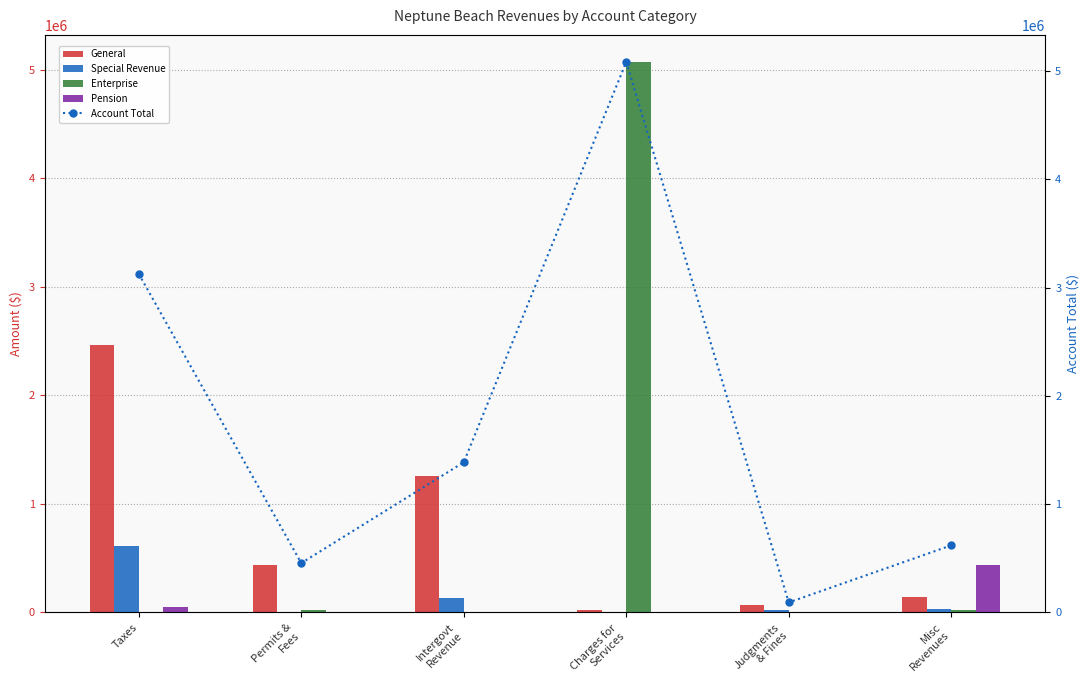

Which series has the largest total across all categories?

Account Total